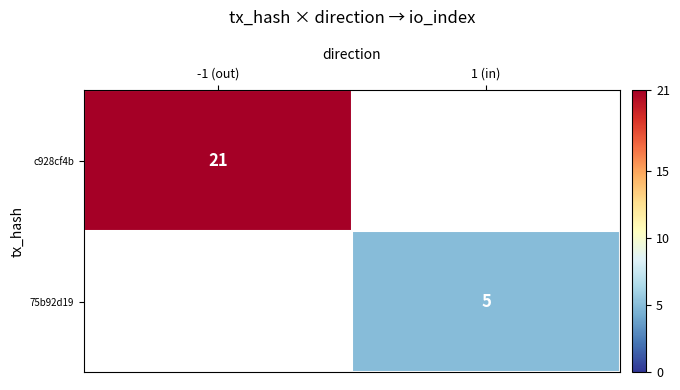

The value of 75b92d19 at 1 (in) is 5. True or false?

True